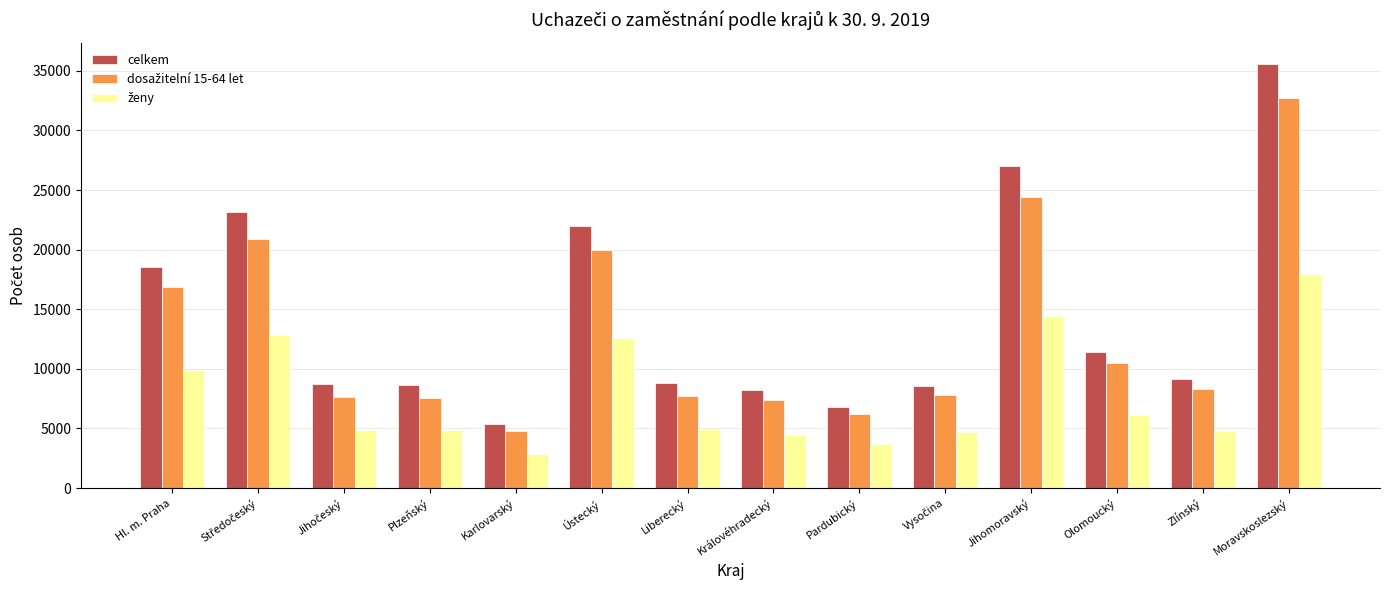

What is the average value of the celkem series?

14422